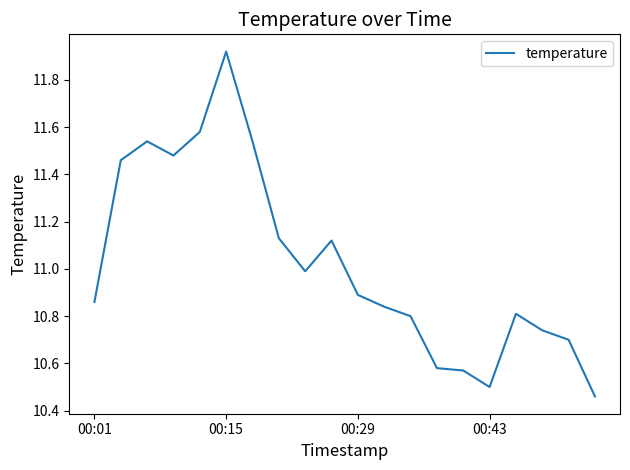

Is this an area chart (filled region under the line)?

No